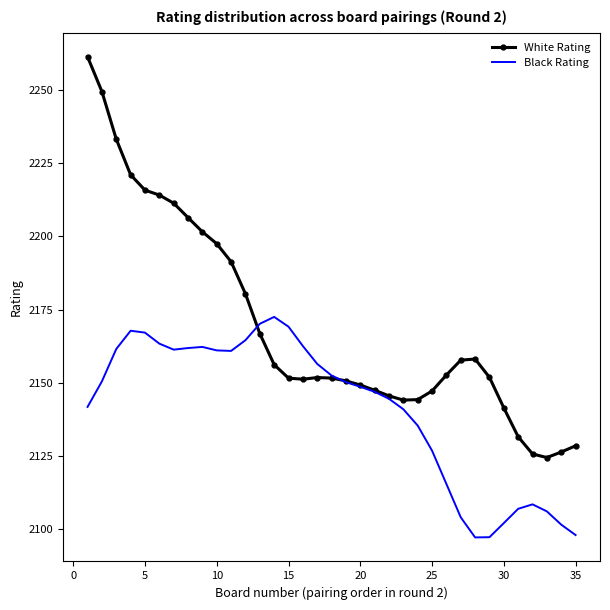

What is the highest value of the Black Rating series?

2172.5